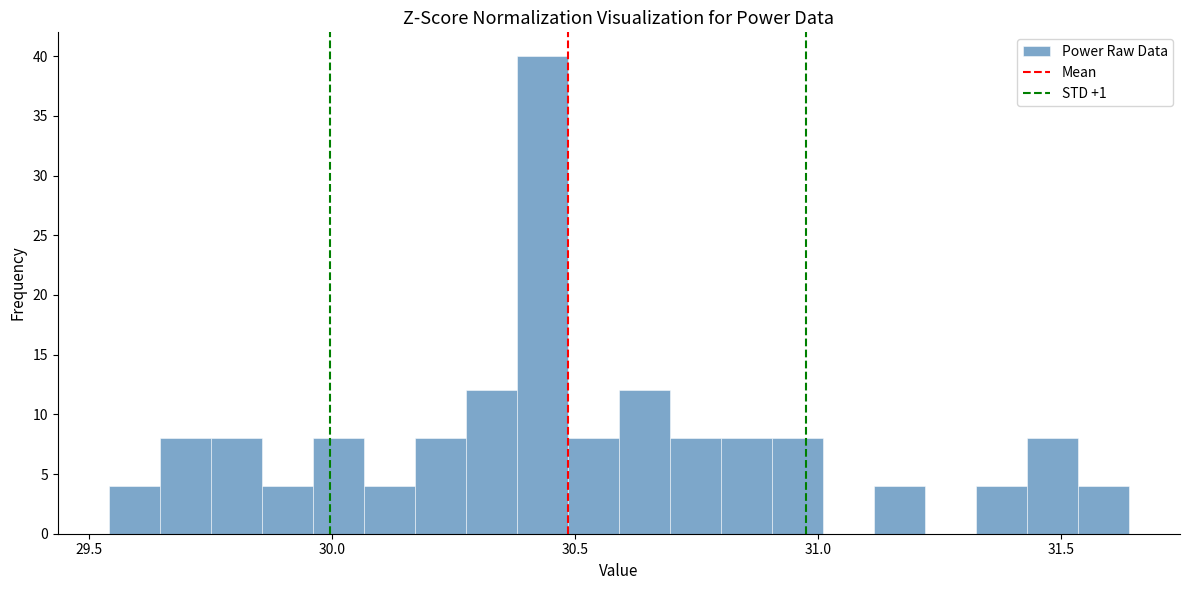

Read against the x-axis, roughly where is the centre of the tallest bar?

30.45